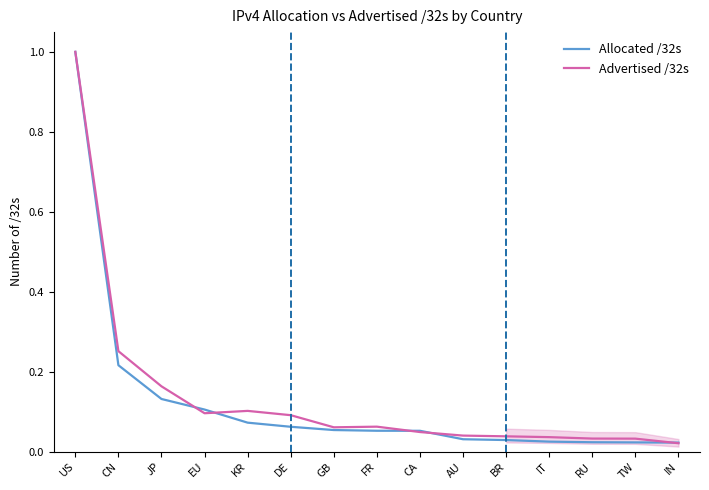

Reading right to left, what are all the values shown in this chart?

Allocated /32s: 0.0	0.0	0.0	0.0	0.0	0.0	0.1	0.1	0.1	0.1	0.1	0.1	0.1	0.2	1.0
Advertised /32s: 0.0	0.0	0.0	0.0	0.0	0.0	0.0	0.1	0.1	0.1	0.1	0.1	0.2	0.3	1.0